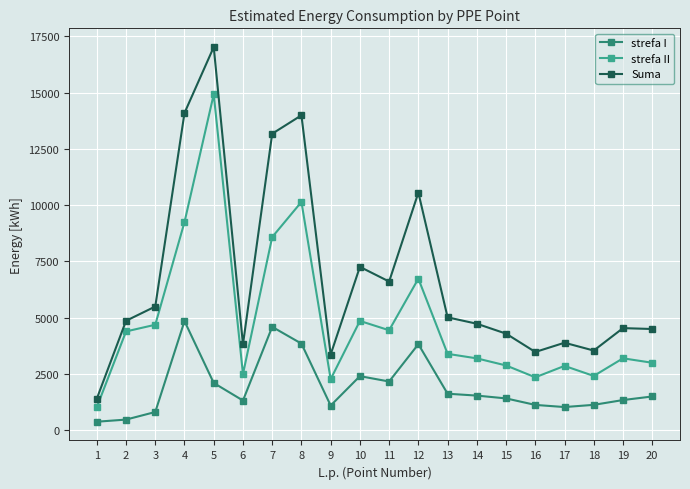

The value of strefa II at 15 is 2878. True or false?

True